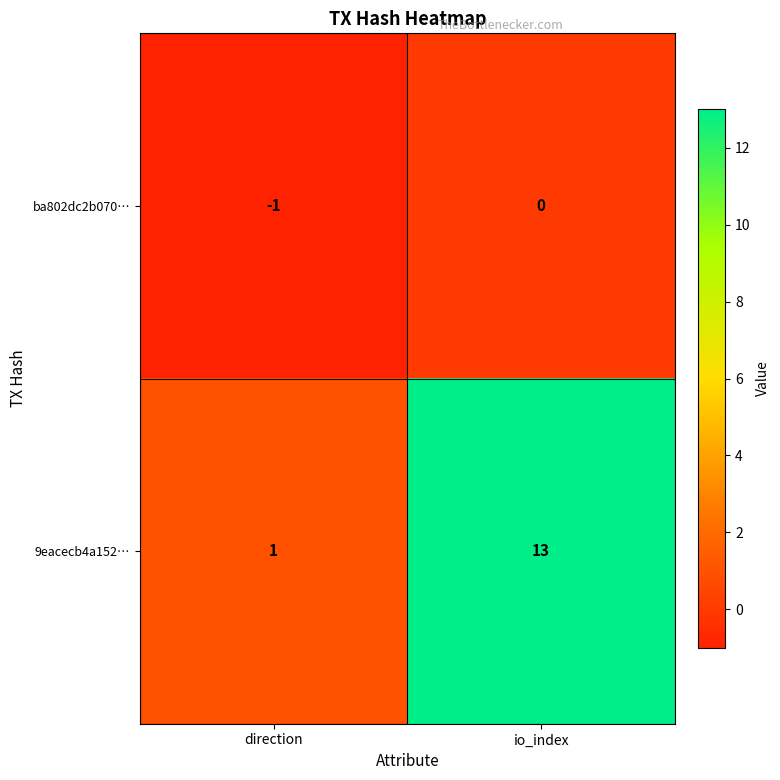

Is the value of 9eacecb4a152… at io_index greater than the value of ba802dc2b070… at direction?

Yes